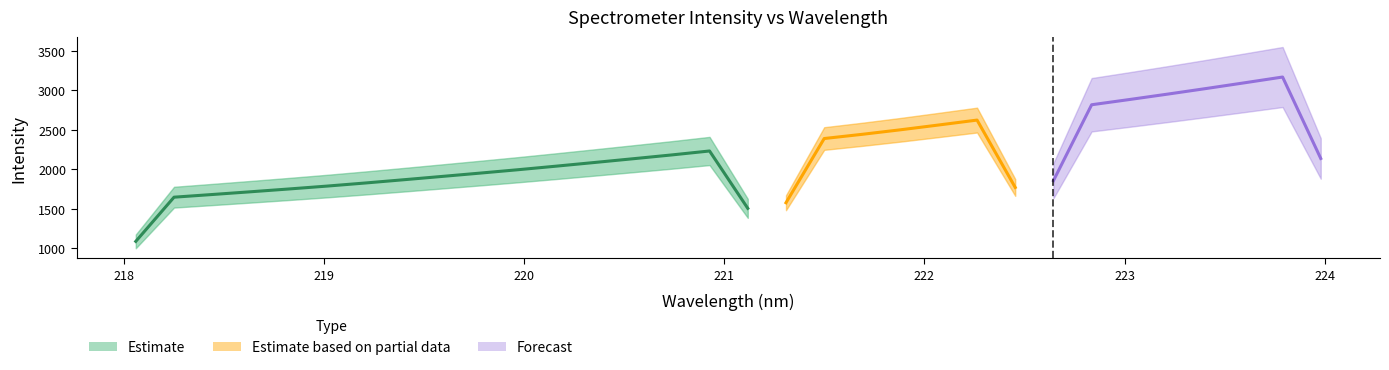

How many values in the y series are below 2285?

16